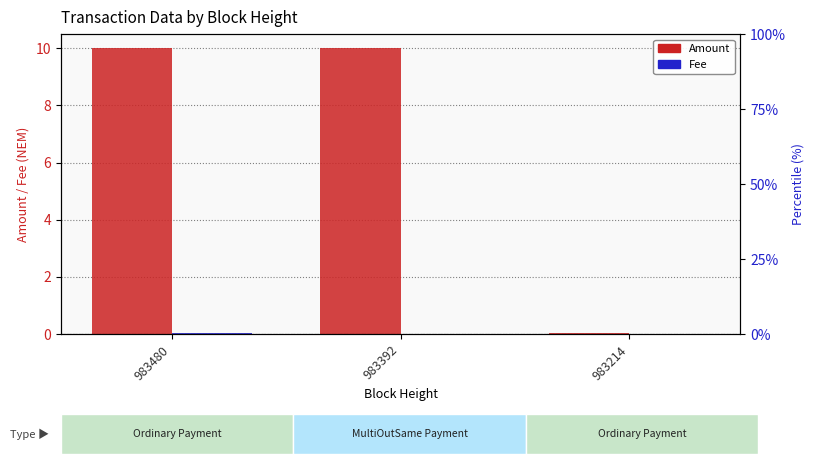

At 983392, list the series in order from smallest to largest.

Fee, Amount